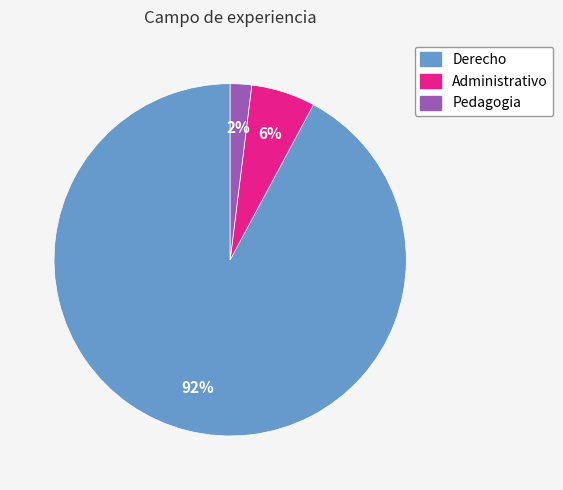

To the nearest percent, what is the difference between the largest and smallest slice percentages?

90%